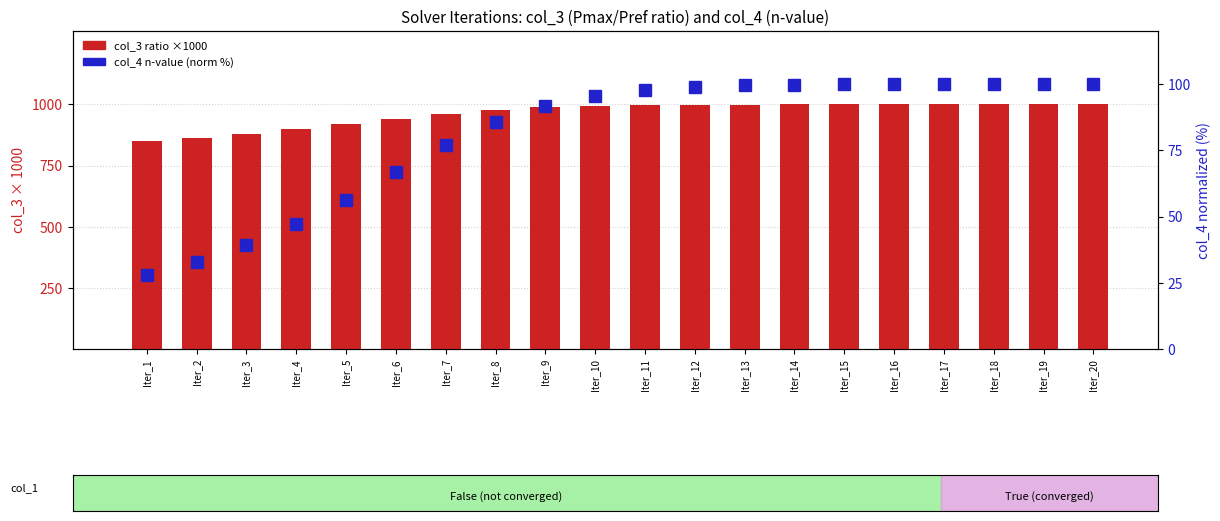

At which category is the sum across all series the highest?

Iter_17